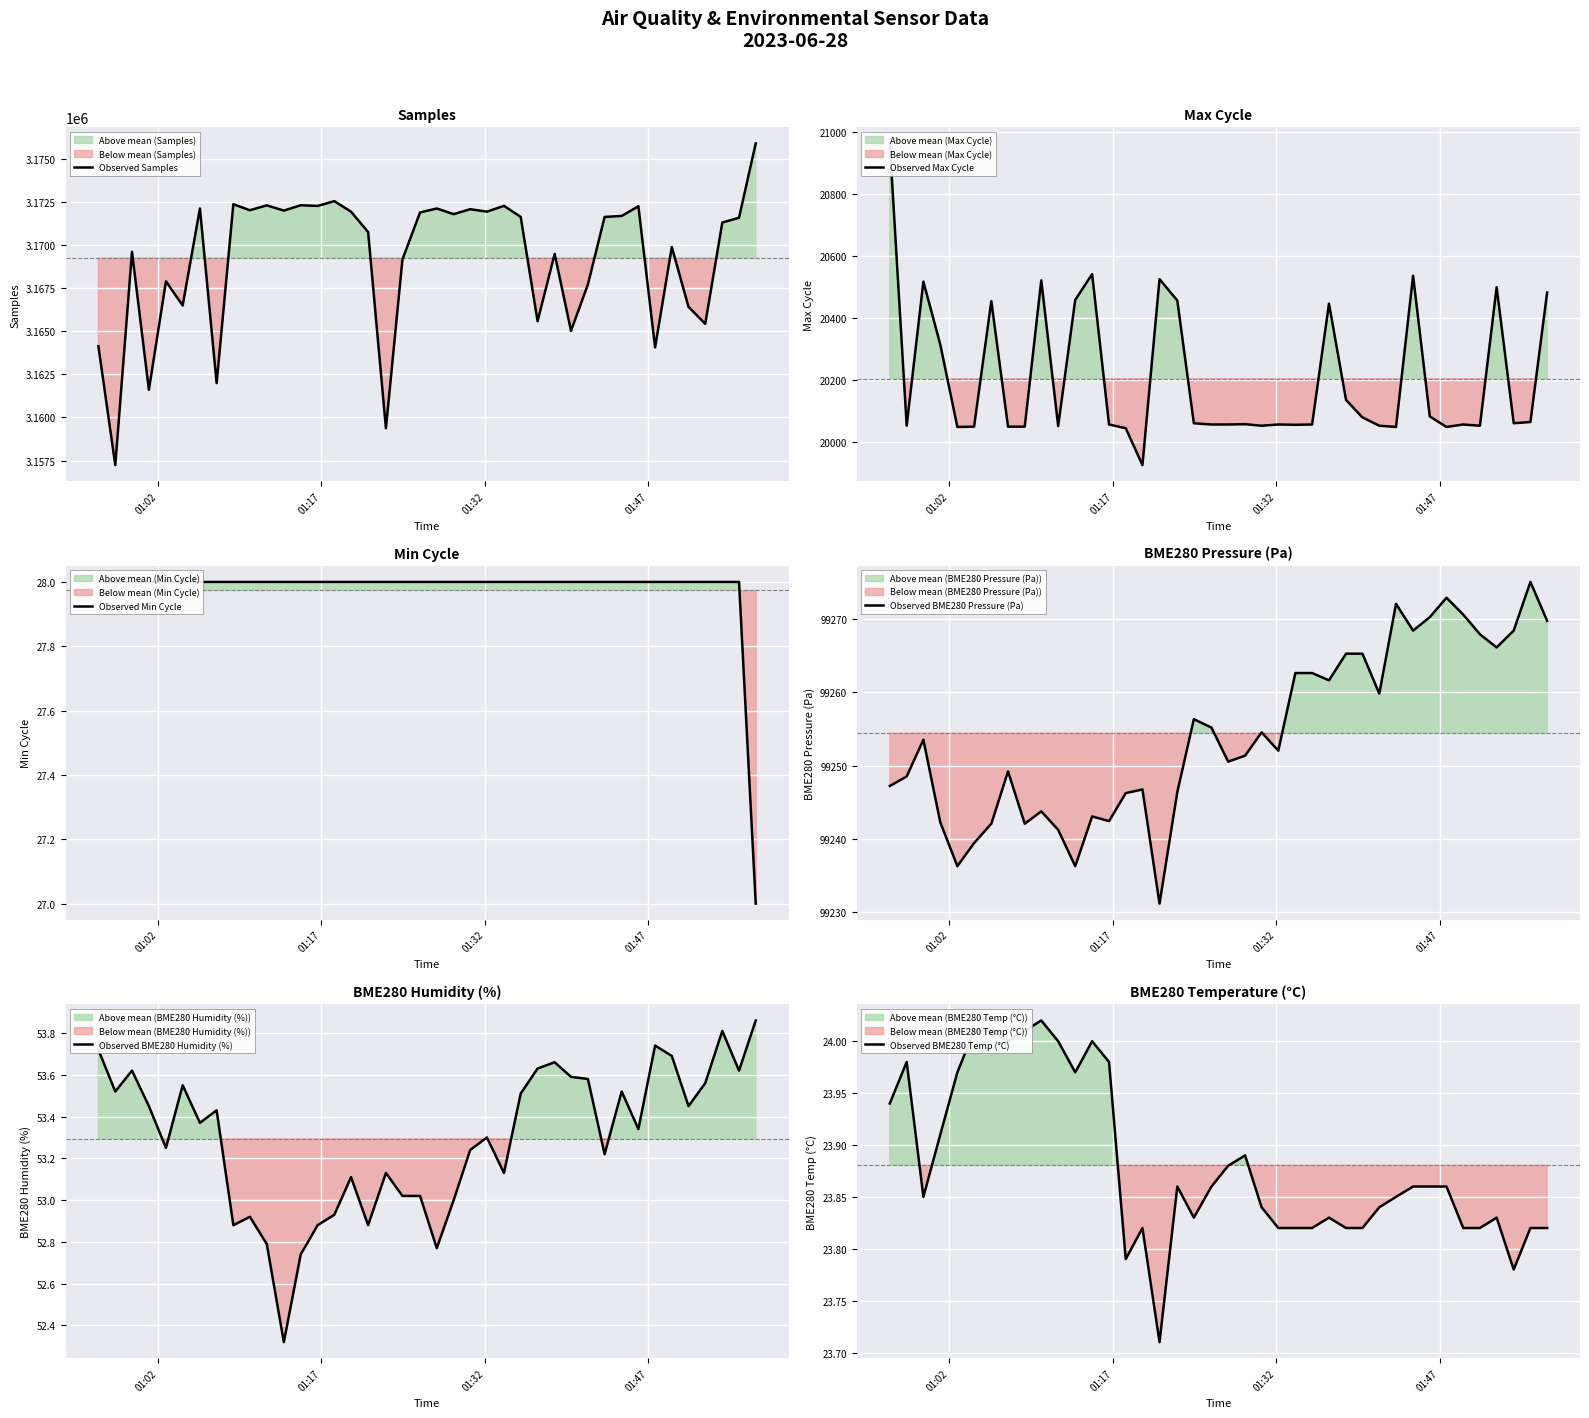

What is the maximum value for Observed Samples?

3175885